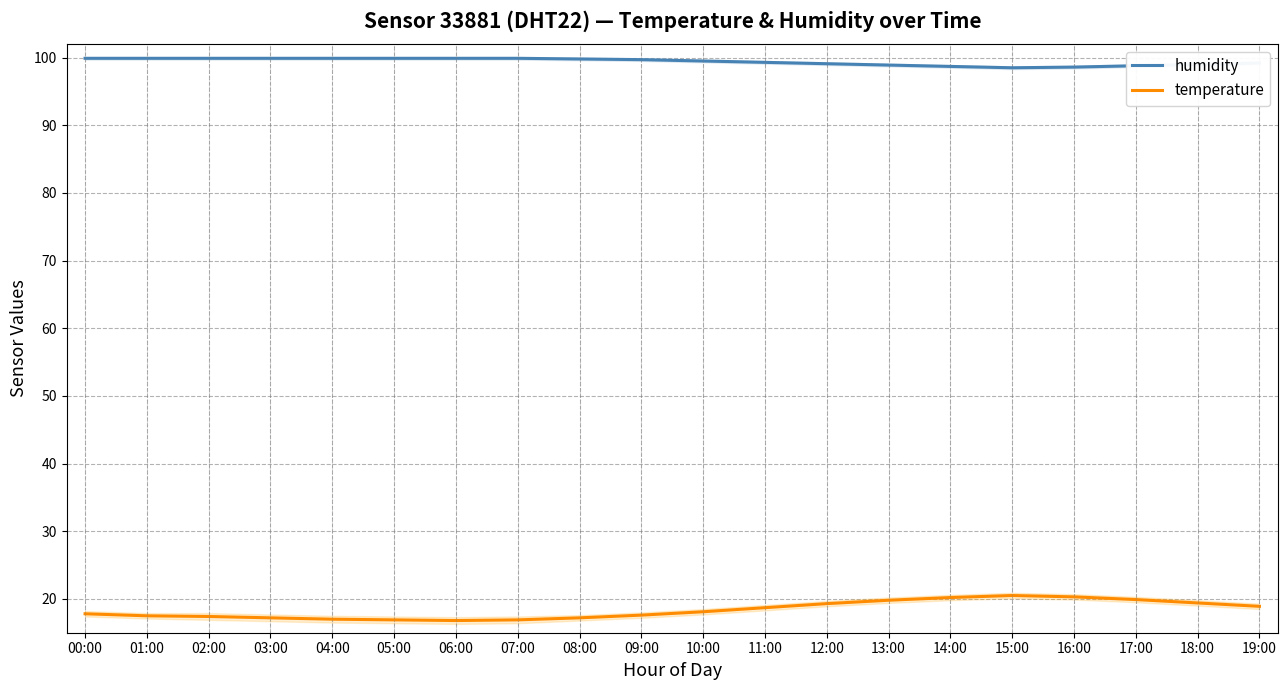

How many data points in humidity are above 99?

14